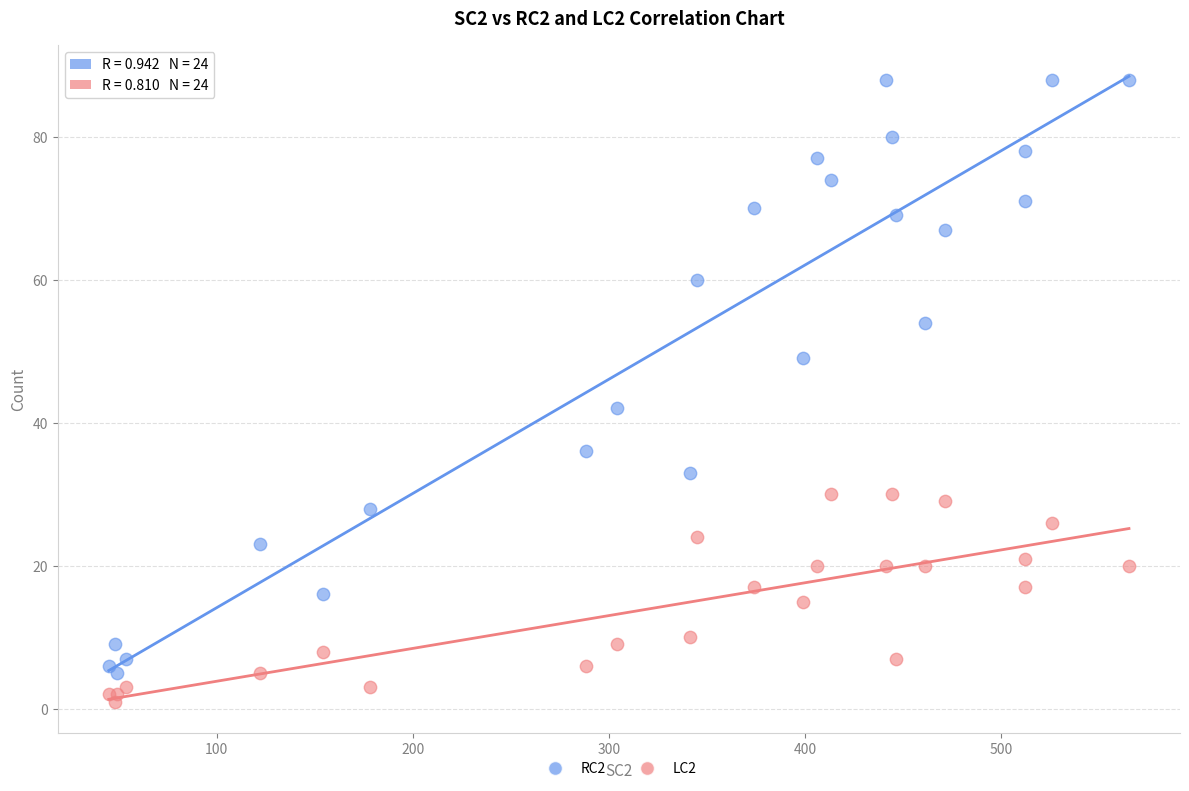

Which series has the largest Y range (max minus min)?

RC2